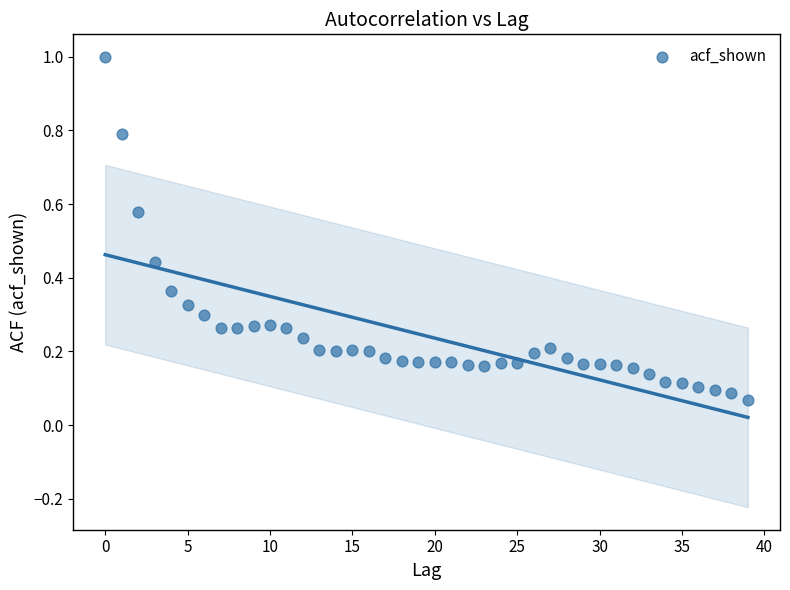

What is the range of Y values (max minus min)?

0.9